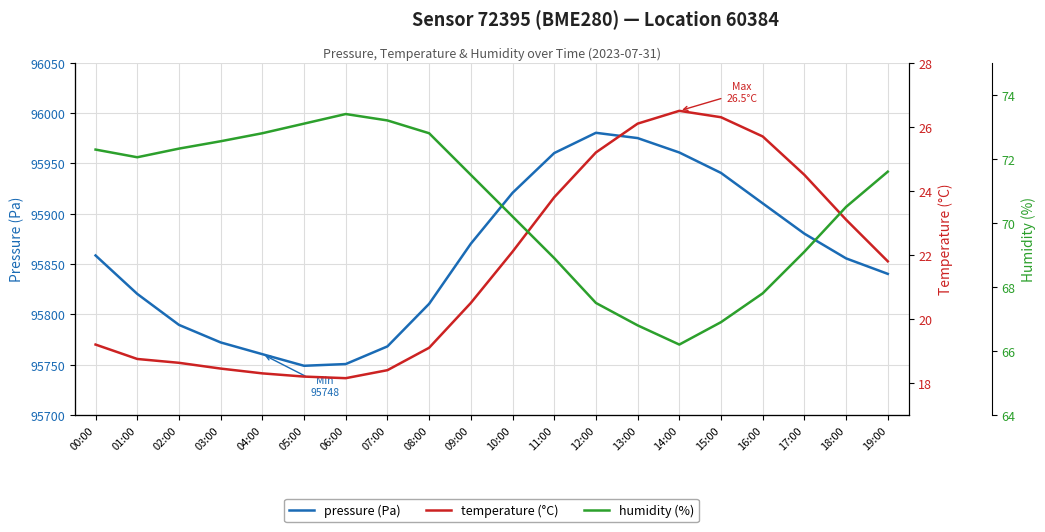

At which category is the sum across all series the highest?

12:00